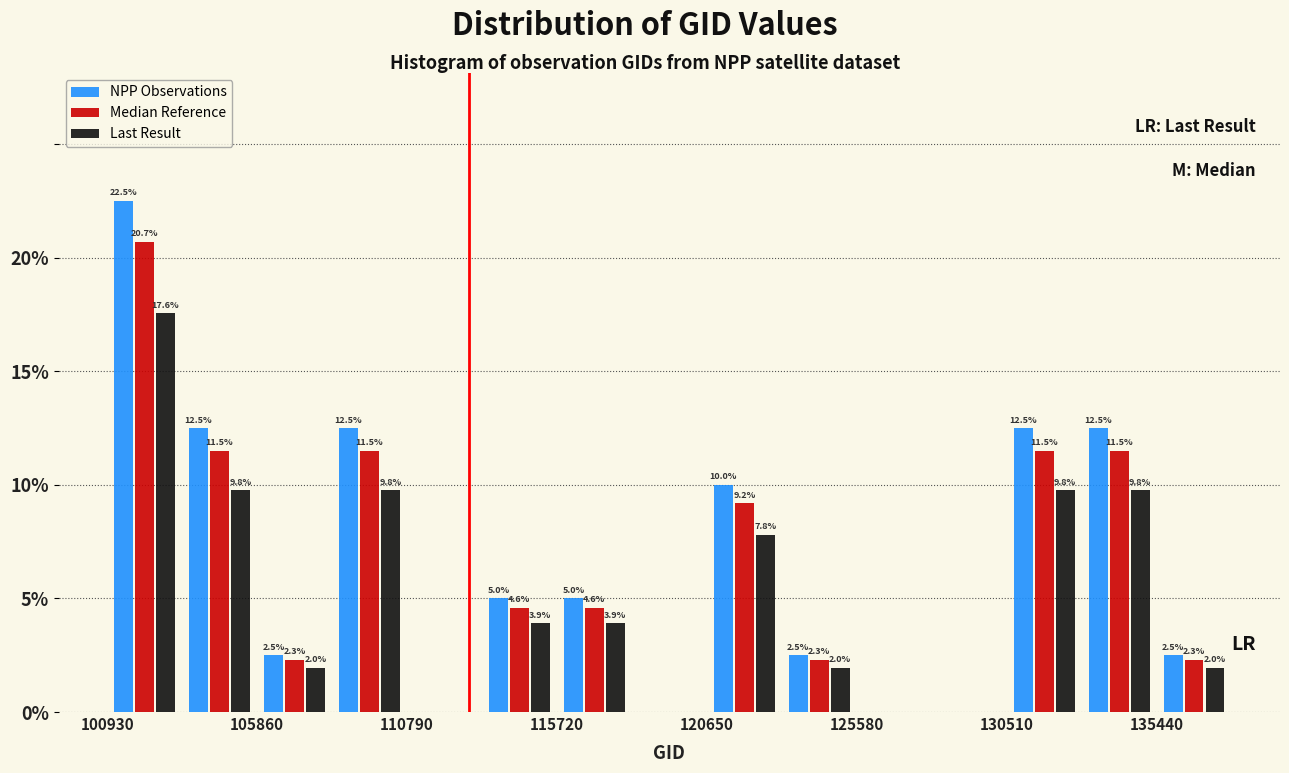

In the Last Result series, which range on the x-axis has the tallest bar?

101000 to 103500